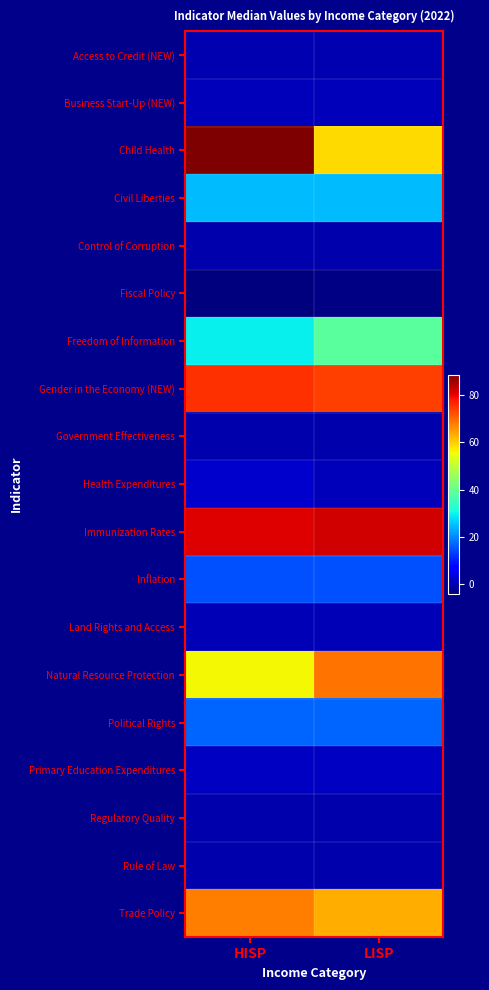

Reading left to right, extract all data points from this chart.

Access to Credit (NEW): HISP=0.3	LISP=0.2
Business Start-Up (NEW): HISP=0.9	LISP=0.9
Child Health: HISP=88.7	LISP=58.8
Civil Liberties: HISP=25.0	LISP=25.0
Control of Corruption: HISP=0.0	LISP=0.0
Fiscal Policy: HISP=-3.9	LISP=-3.3
Freedom of Information: HISP=29.5	LISP=38.5
Gender in the Economy (NEW): HISP=75.3	LISP=73.9
Government Effectiveness: HISP=0.0	LISP=0.0
Health Expenditures: HISP=2.3	LISP=1.1
Immunization Rates: HISP=81.0	LISP=81.8
Inflation: HISP=15.0	LISP=15.0
Land Rights and Access: HISP=0.7	LISP=0.6
Natural Resource Protection: HISP=55.9	LISP=68.9
Political Rights: HISP=17.0	LISP=17.0
Primary Education Expenditures: HISP=1.5	LISP=1.6
Regulatory Quality: HISP=0.0	LISP=0.0
Rule of Law: HISP=0.0	LISP=0.0
Trade Policy: HISP=67.7	LISP=63.1